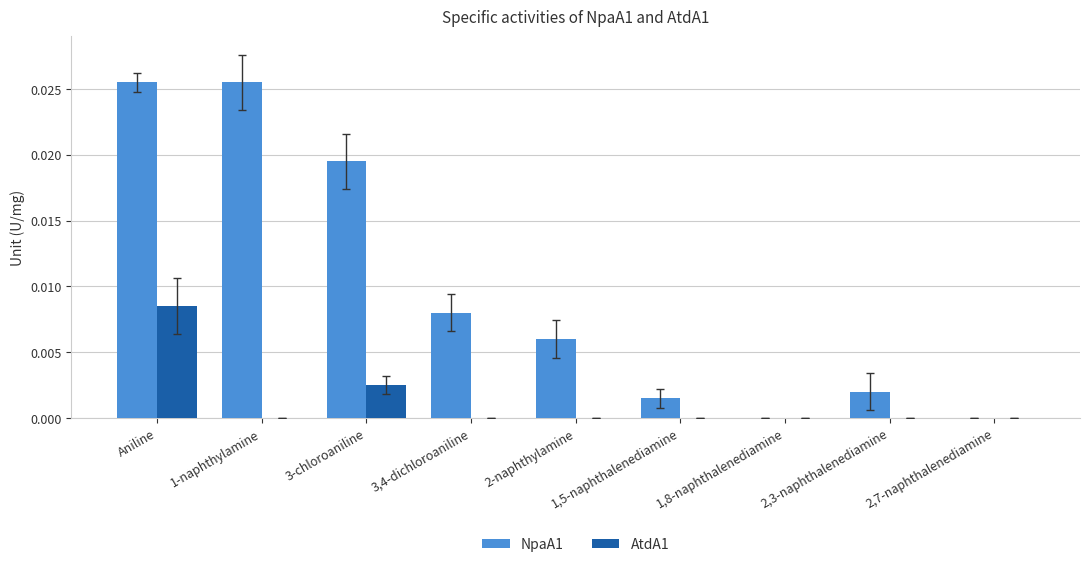

At which category is the sum across all series the highest?

Aniline